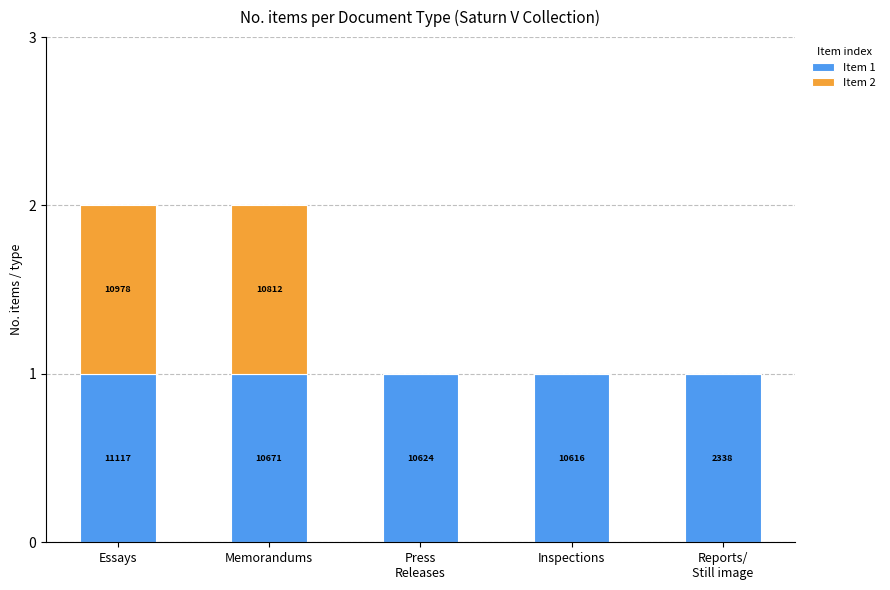

What is the highest value of the Item 1 series?

1